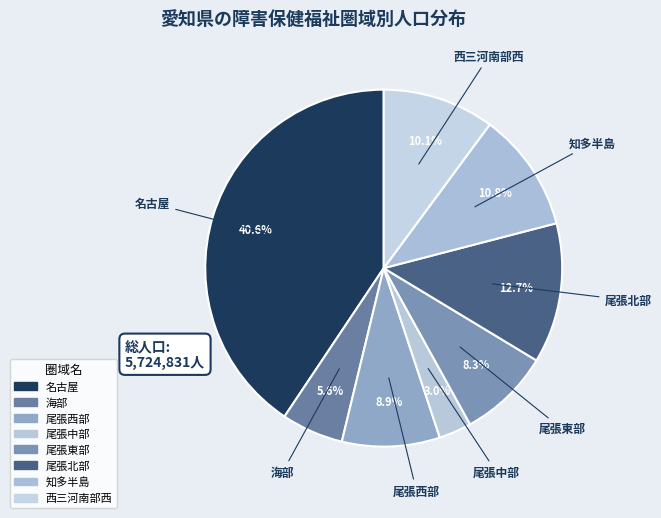

How many slices are in this pie chart?

8